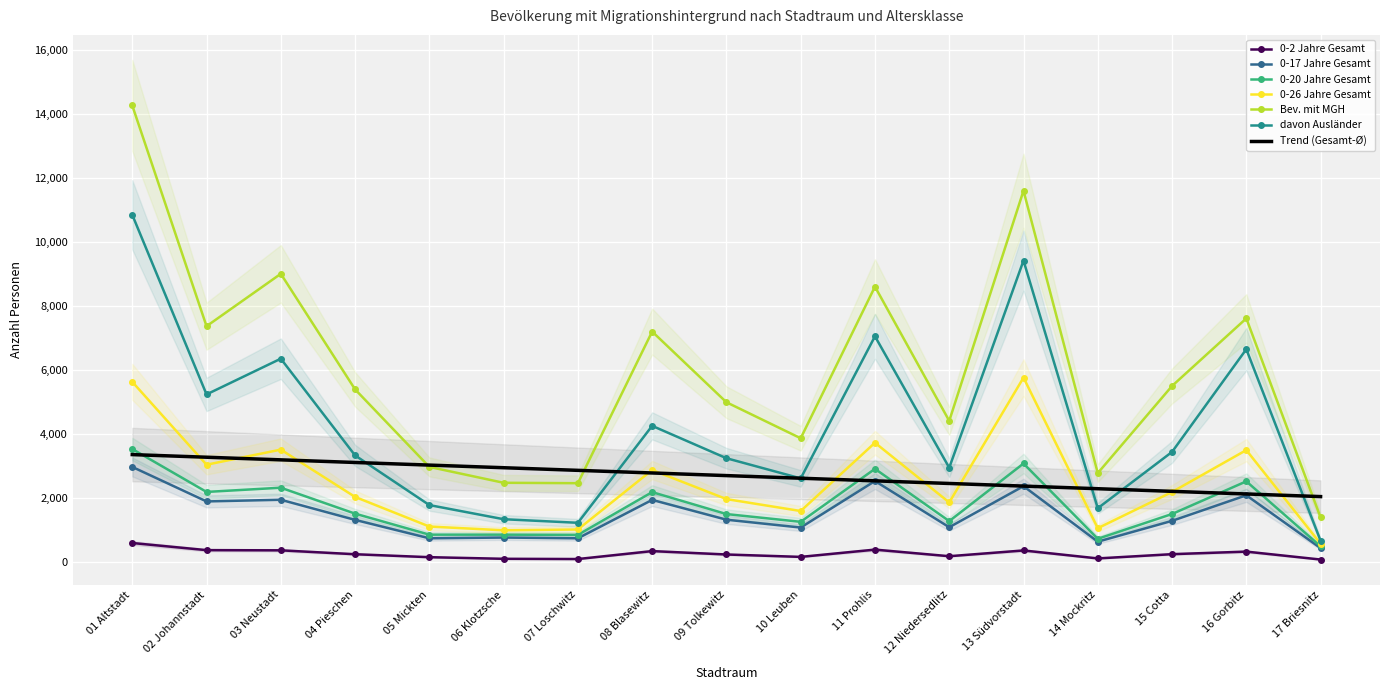

How many values in the 0-26 Jahre Gesamt series exceed 2021?

8